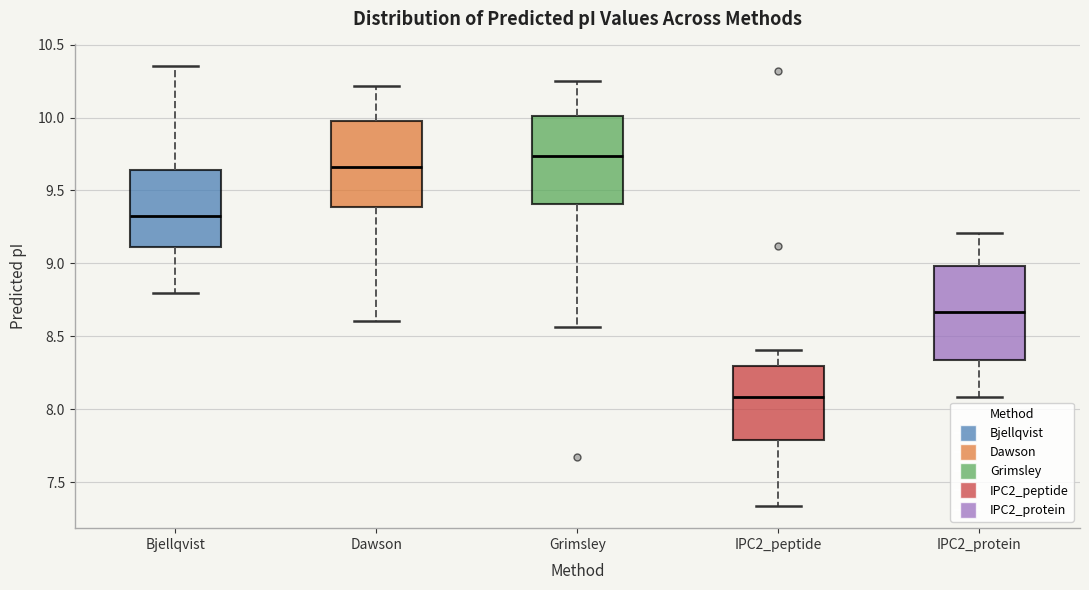

Reading left to right, transcribe this box plot: for each box, give where its median line is, the range the box spans, and where its two whiskers end, as read against the y-axis. The values are not printed on the chart, so give them approximately, as read against the axis.

Bjellqvist: median 9.35, box 9.10 to 9.65, whiskers 8.80 to 10.35
Dawson: median 9.65, box 9.40 to 10.00, whiskers 8.60 to 10.20
Grimsley: median 9.75, box 9.40 to 10.00, whiskers 8.55 to 10.25
IPC2_peptide: median 8.10, box 7.80 to 8.30, whiskers 7.35 to 8.40
IPC2_protein: median 8.65, box 8.35 to 9.00, whiskers 8.10 to 9.20